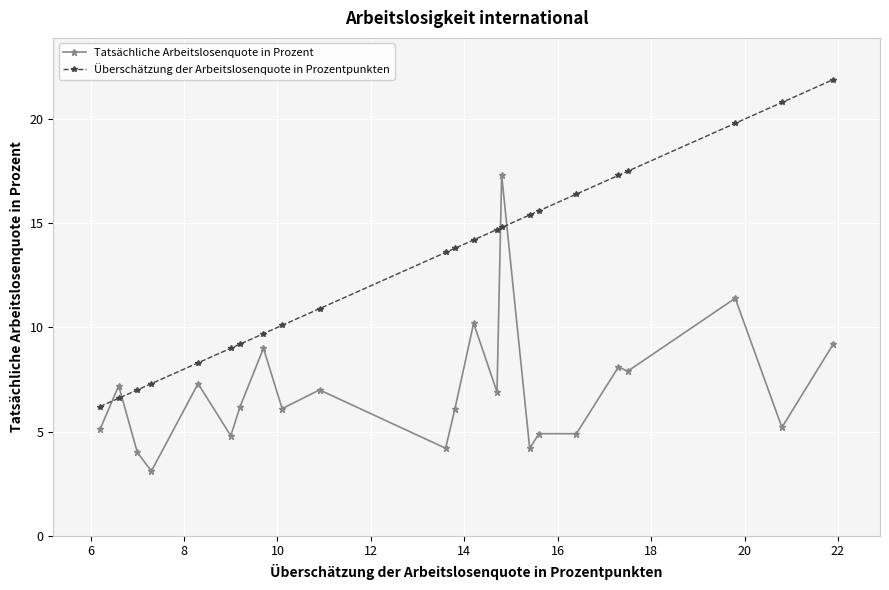

What is the smallest value displayed?

3.1